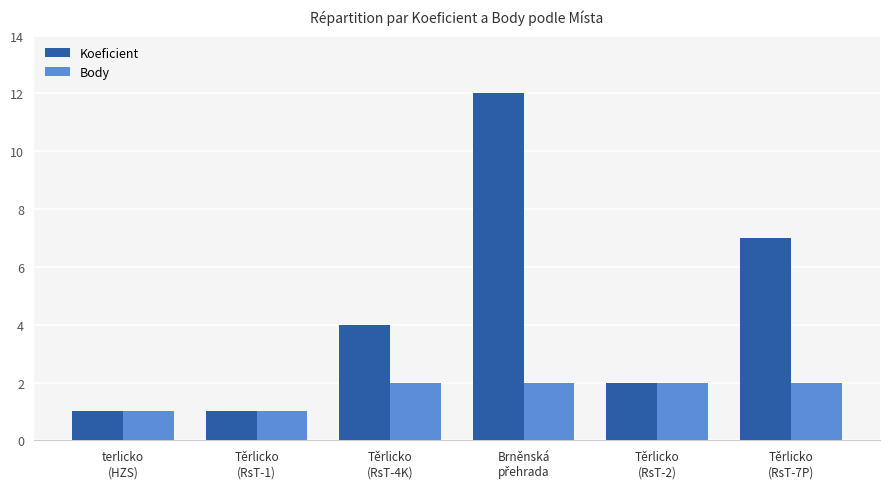

How many groups of bars are there?

6